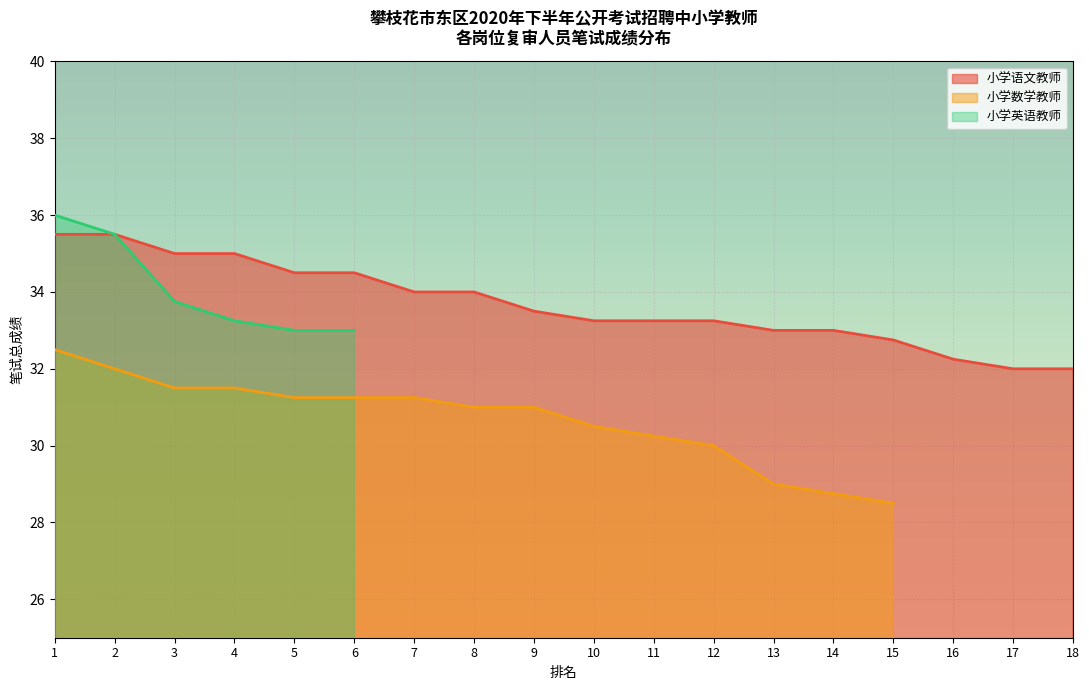

True or false: 小学数学教师 has more than 1 points higher than both neighbors.

False